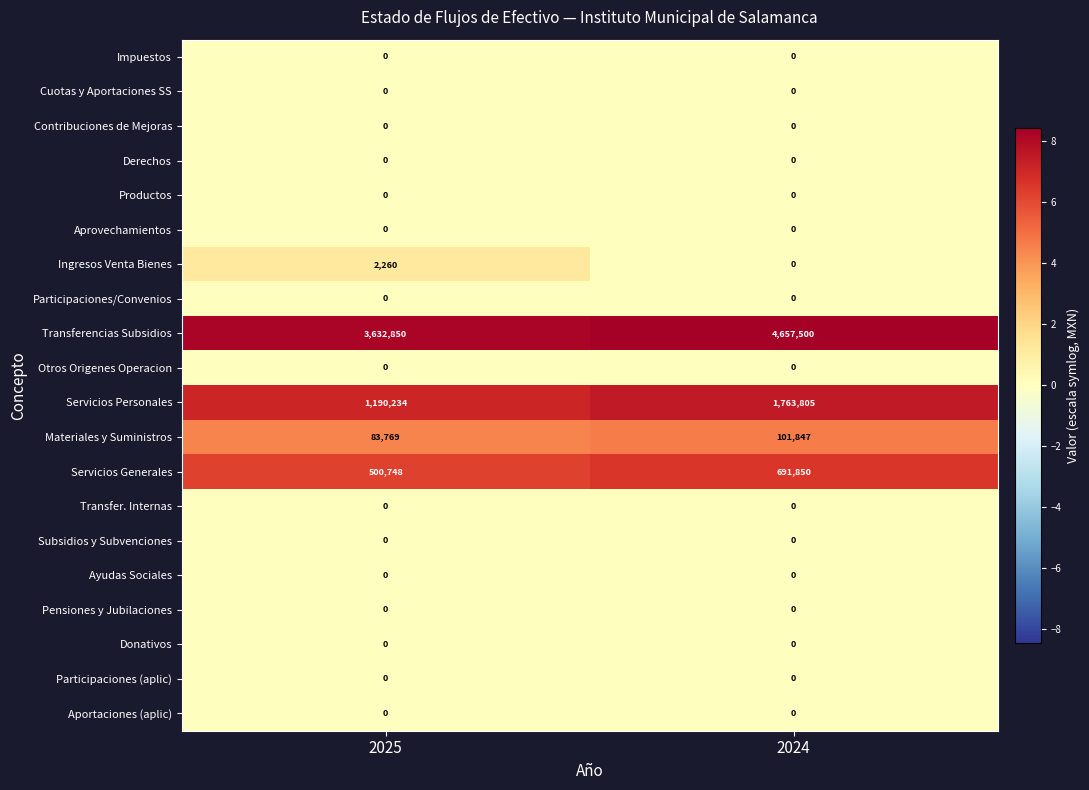

Which category has the highest value across all series?

2024